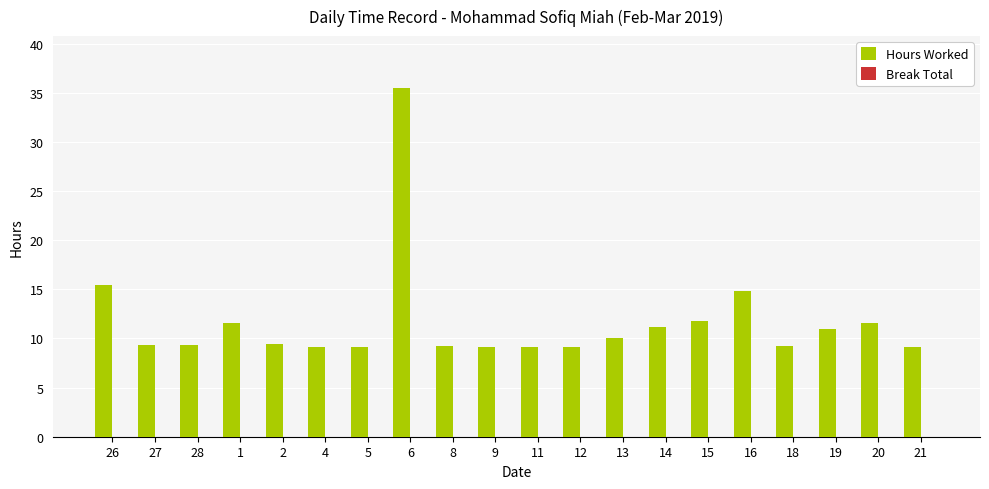

What value does the data have at 26?

15.4